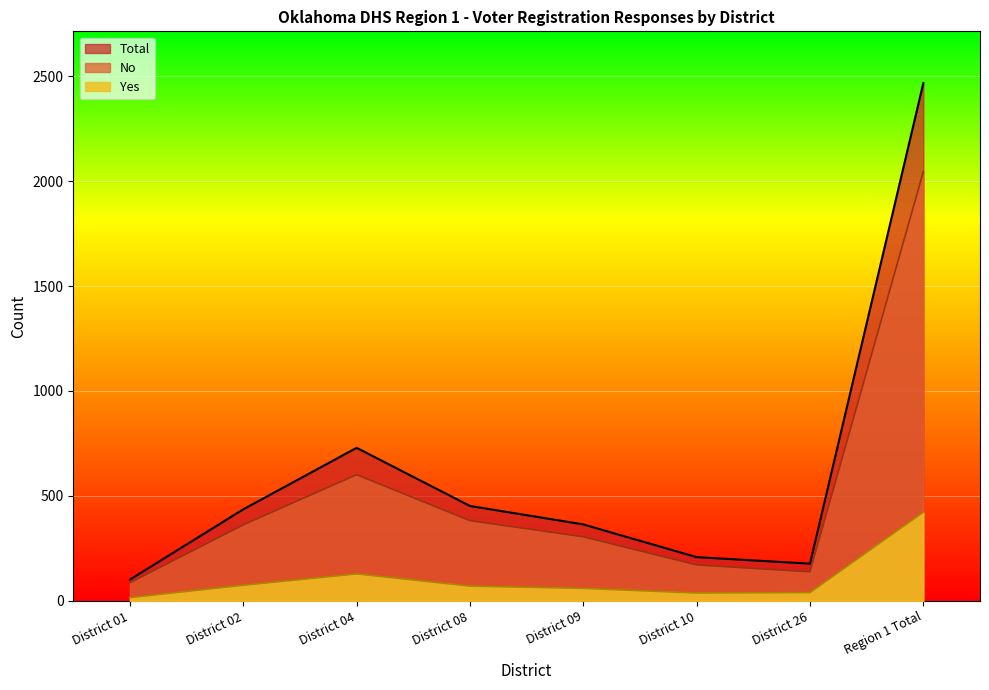

Is the value of No at District 01 greater than the value of Total at District 01?

No